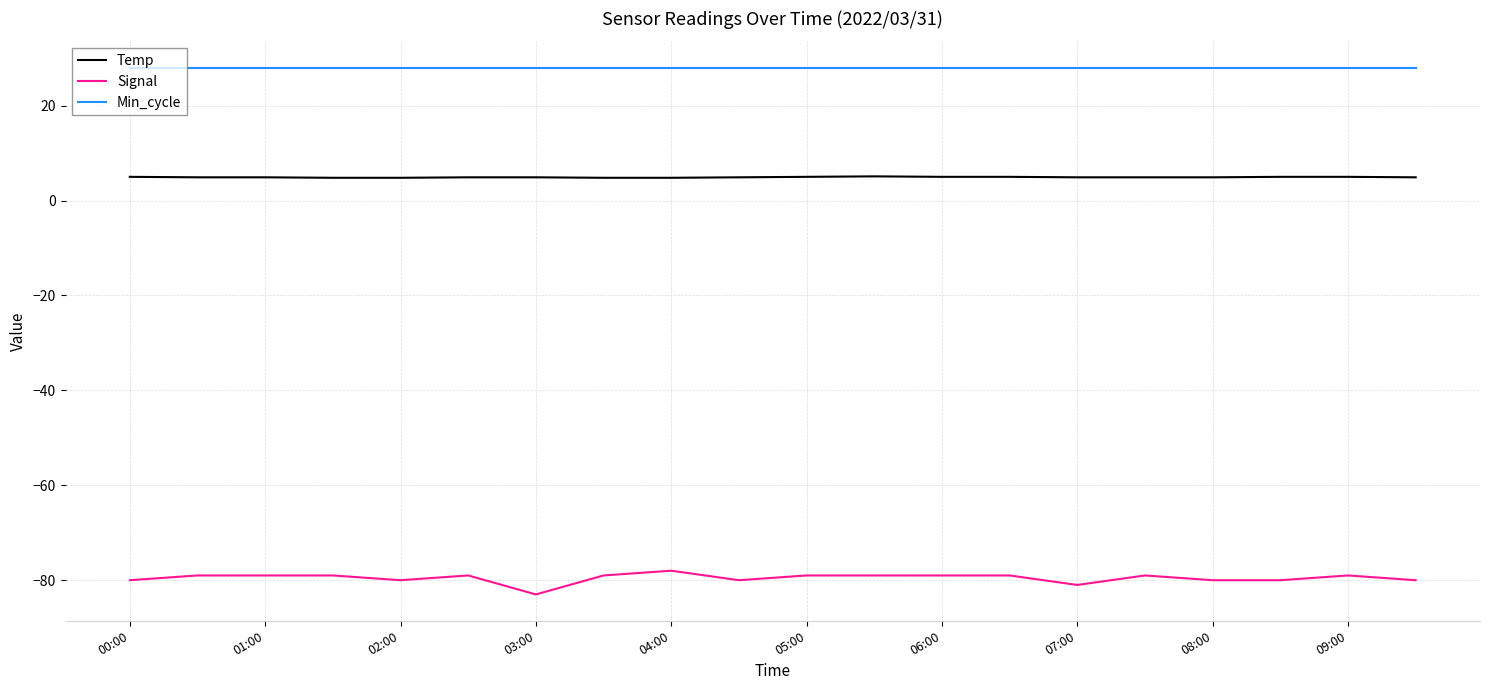

What is the difference between the maximum and minimum values in the Signal series?

5.0